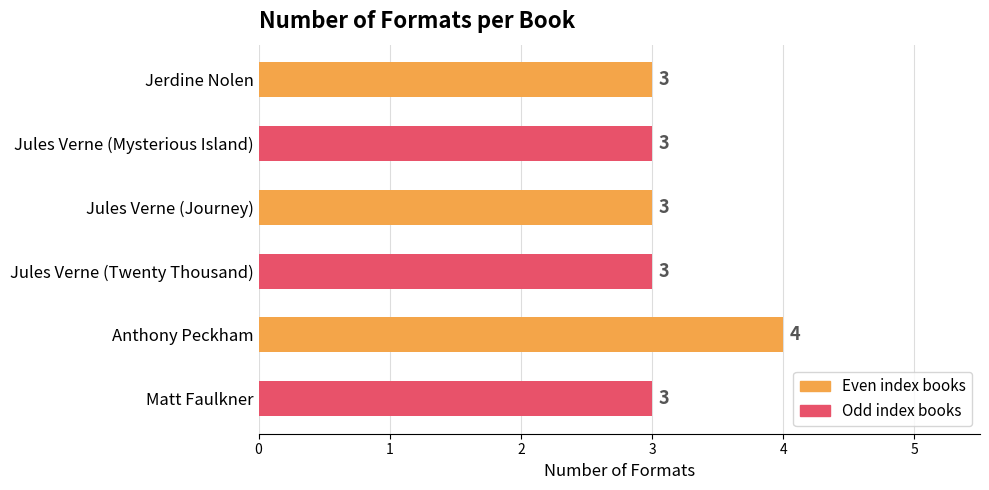

Reading bottom to top, what are all the values shown in this chart?

3	4	3	3	3	3